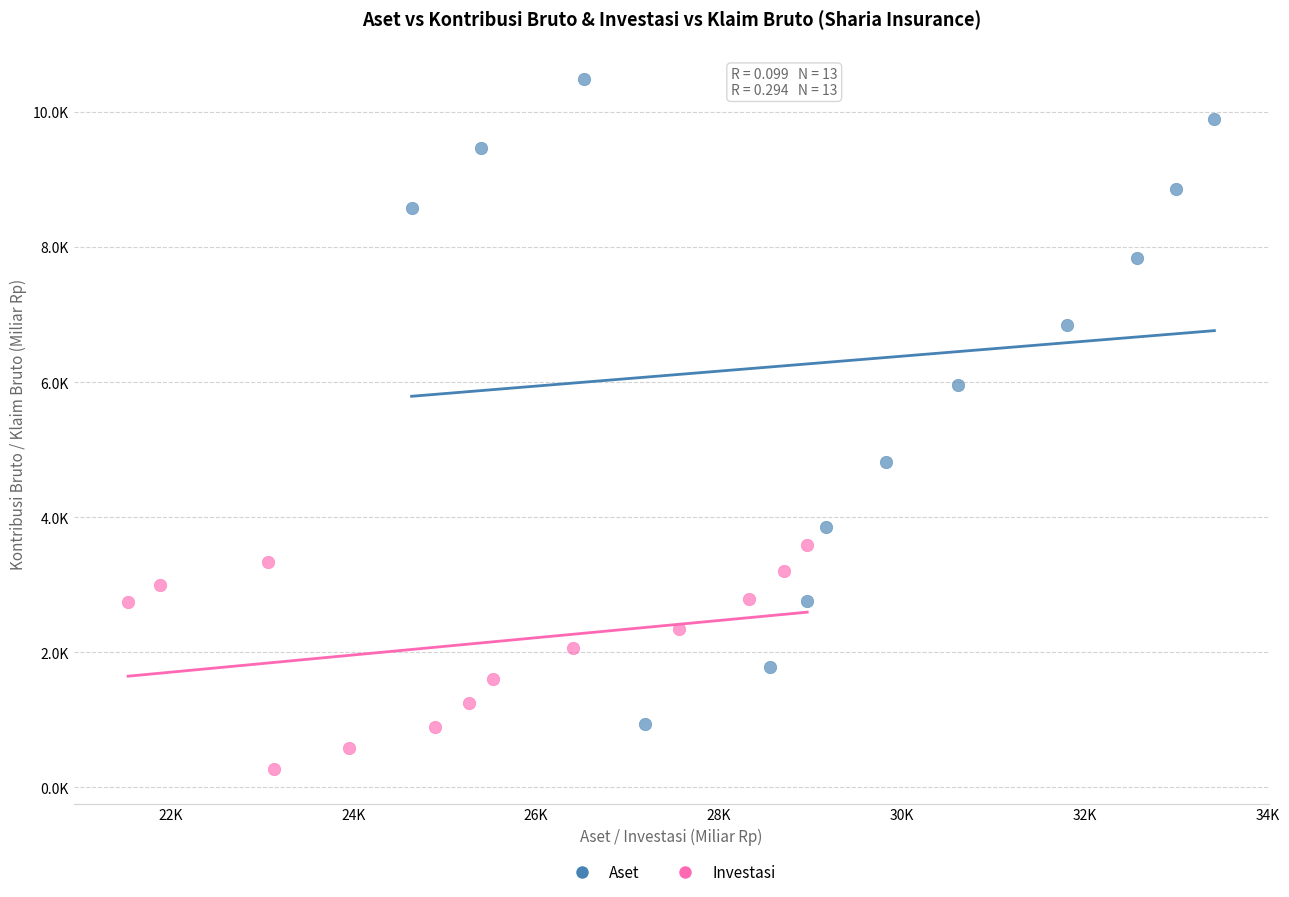

Which series reaches the minimum Y coordinate?

Investasi